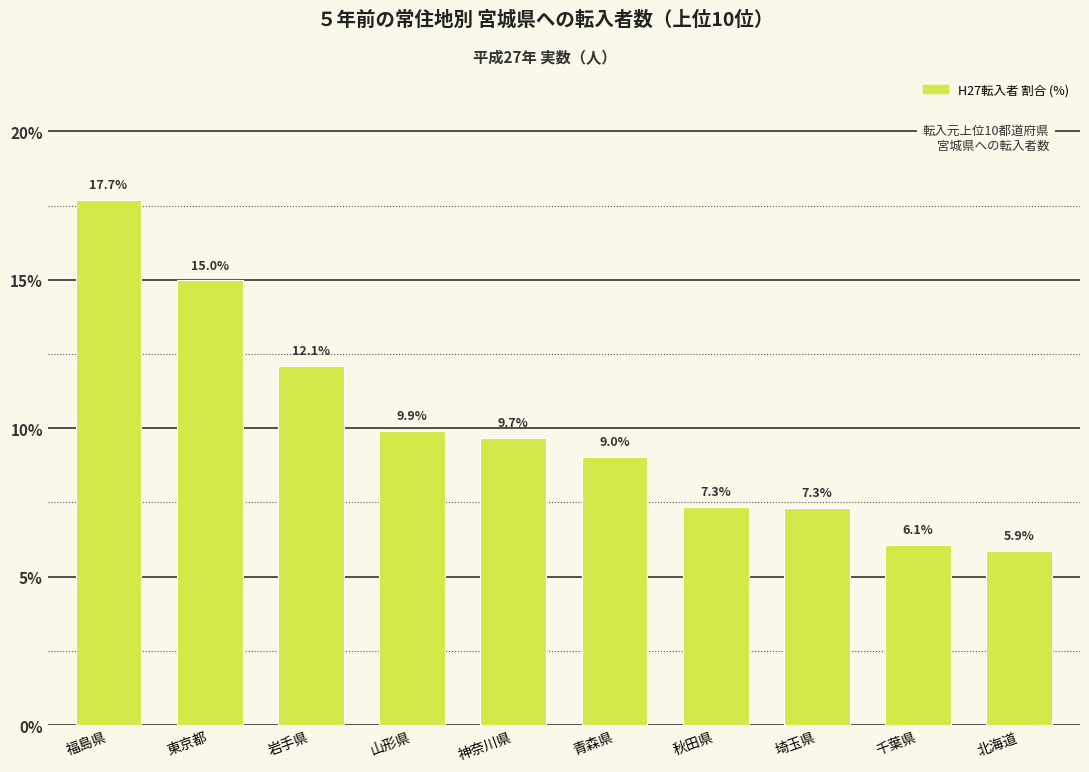

Reading left to right, list all the values displayed in this chart.

17.7	15.0	12.1	9.9	9.7	9.0	7.3	7.3	6.1	5.9